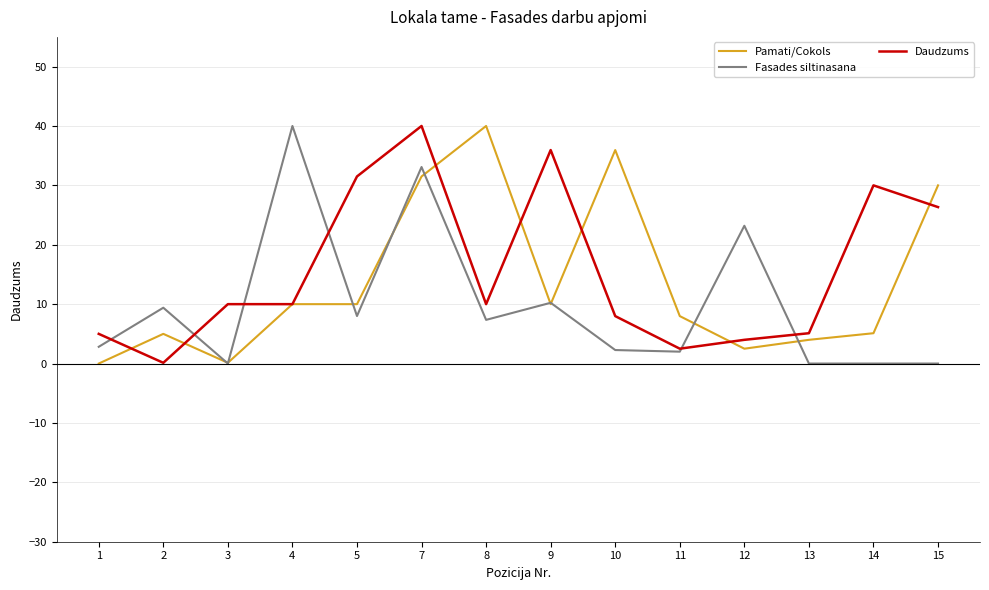

What is the maximum value for Pamati/Cokols?

40.0